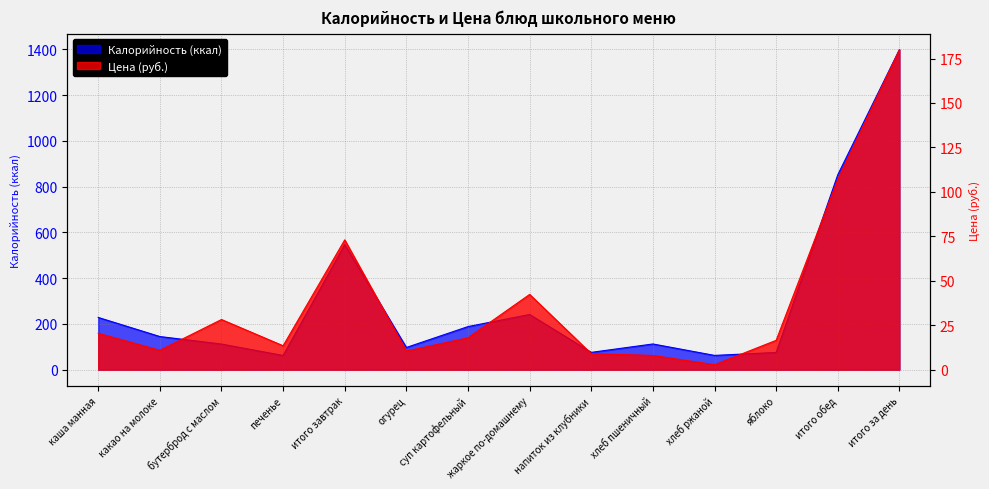

What is the sum of the Калорийность values at бутерброд с маслом and какао на молоке?

256.8